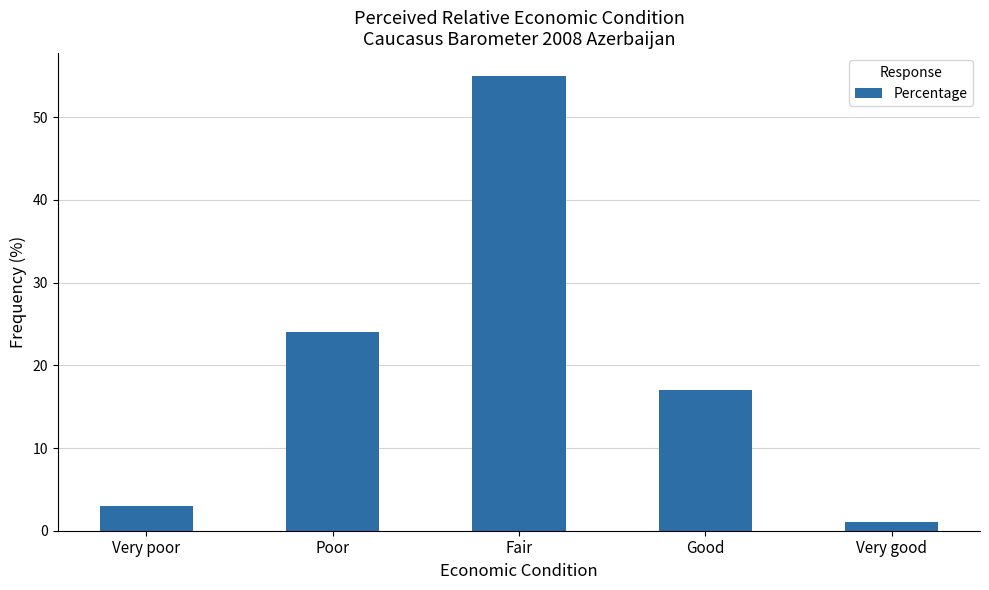

How many values are below 17?

2